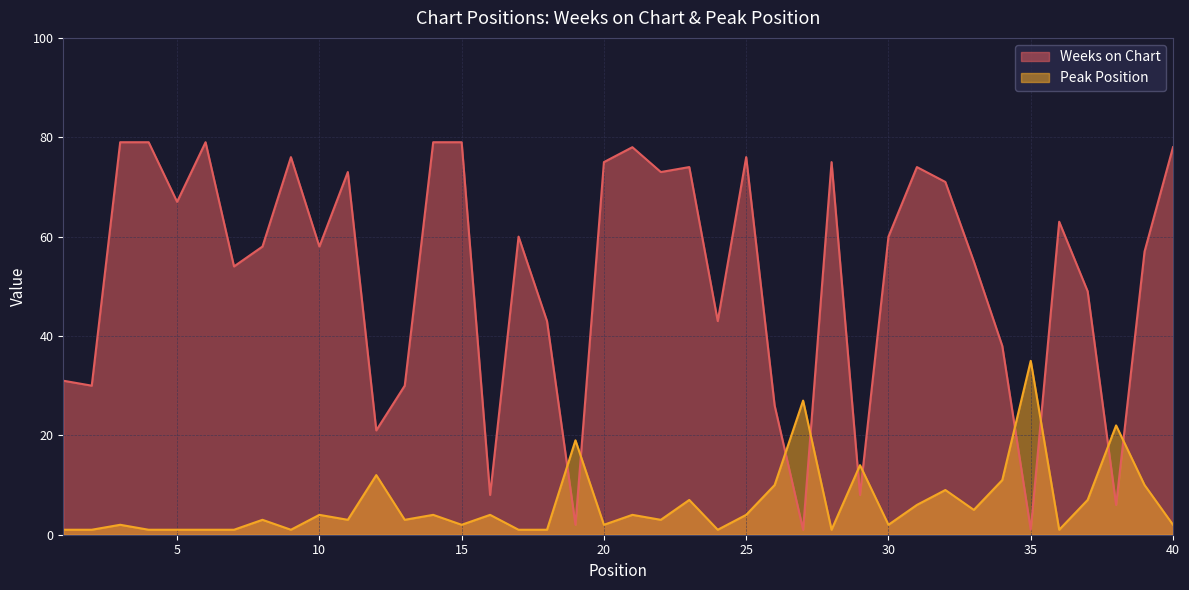

Reading left to right, transcribe all the data shown in this chart.

Weeks on Chart: 1=31	2=30	3=79	4=79	5=67	6=79	7=54	8=58	9=76	10=58	11=73	12=21	13=30	14=79	15=79	16=8	17=60	18=43	19=2	20=75	21=78	22=73	23=74	24=43	25=76	26=26	27=1	28=75	29=8	30=60	31=74	32=71	33=55	34=38	35=1	36=63	37=49	38=6	39=57	40=78
Peak Position: 1=1	2=1	3=2	4=1	5=1	6=1	7=1	8=3	9=1	10=4	11=3	12=12	13=3	14=4	15=2	16=4	17=1	18=1	19=19	20=2	21=4	22=3	23=7	24=1	25=4	26=10	27=27	28=1	29=14	30=2	31=6	32=9	33=5	34=11	35=35	36=1	37=7	38=22	39=10	40=2